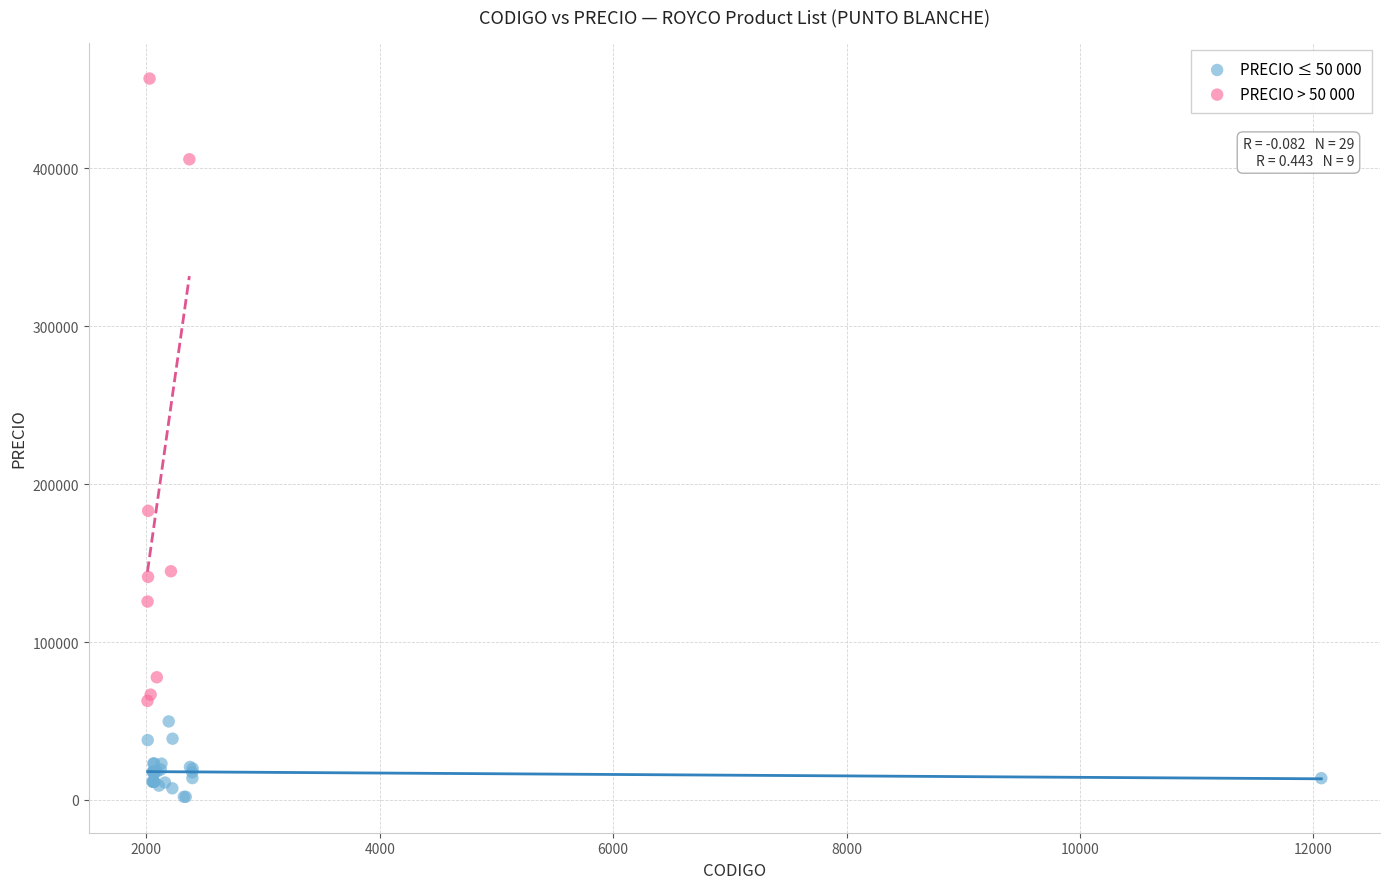

Which series has the largest Y range (max minus min)?

PRECIO > 50 000